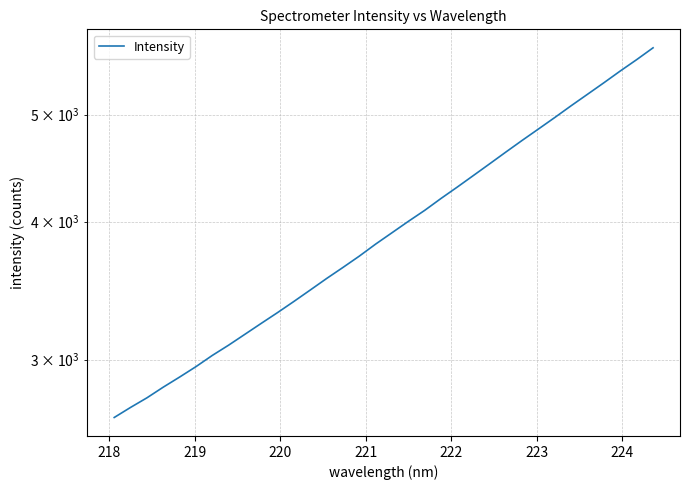

What position from the right is 221?

30